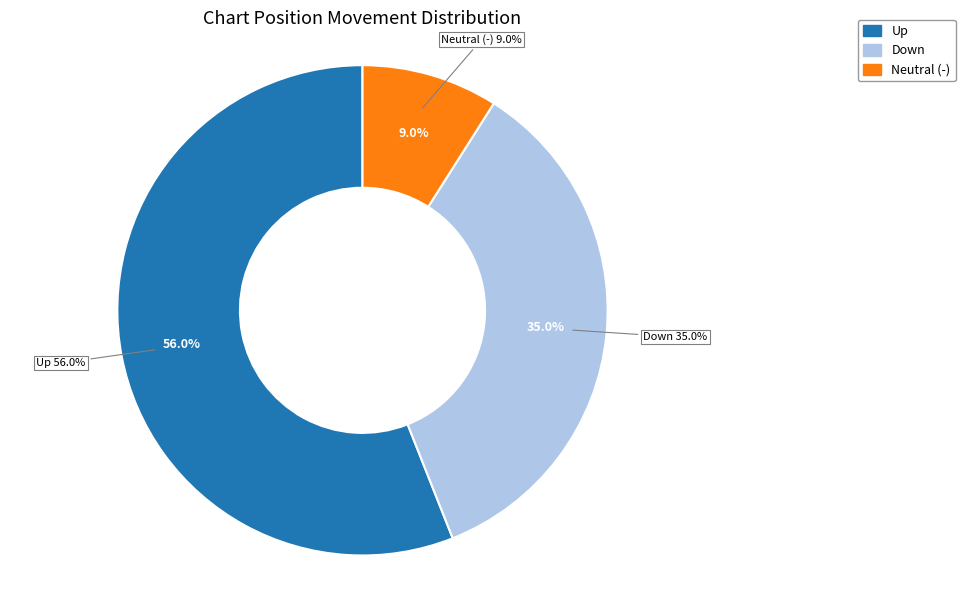

Does any single category account for the majority?

Yes